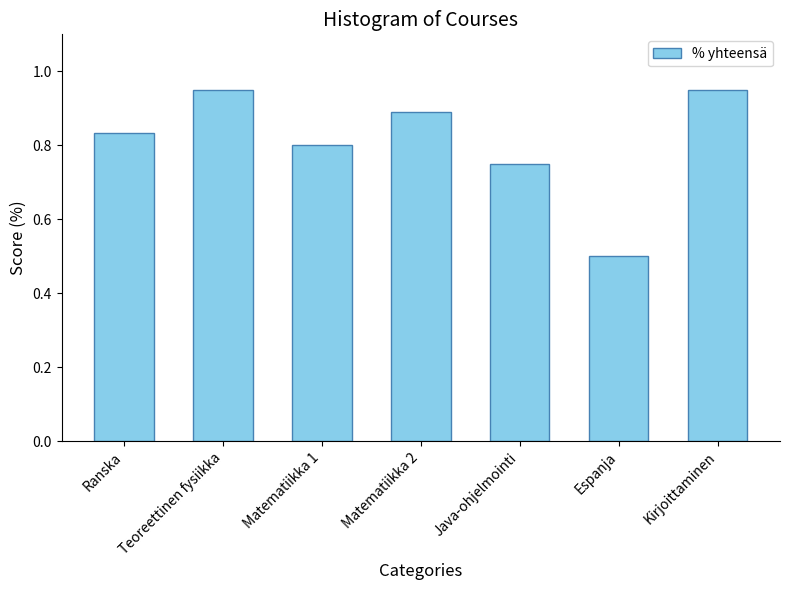

What is the label of the 6th bar from the left?

Espanja